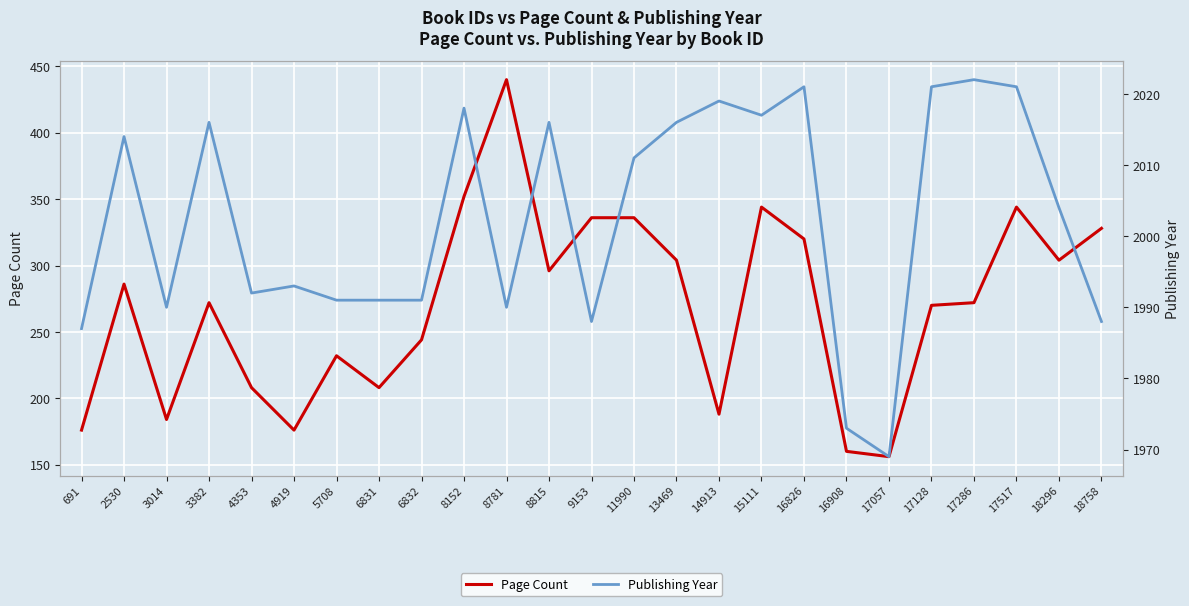

What is the spread (max minus min) of values at 16908?

1813